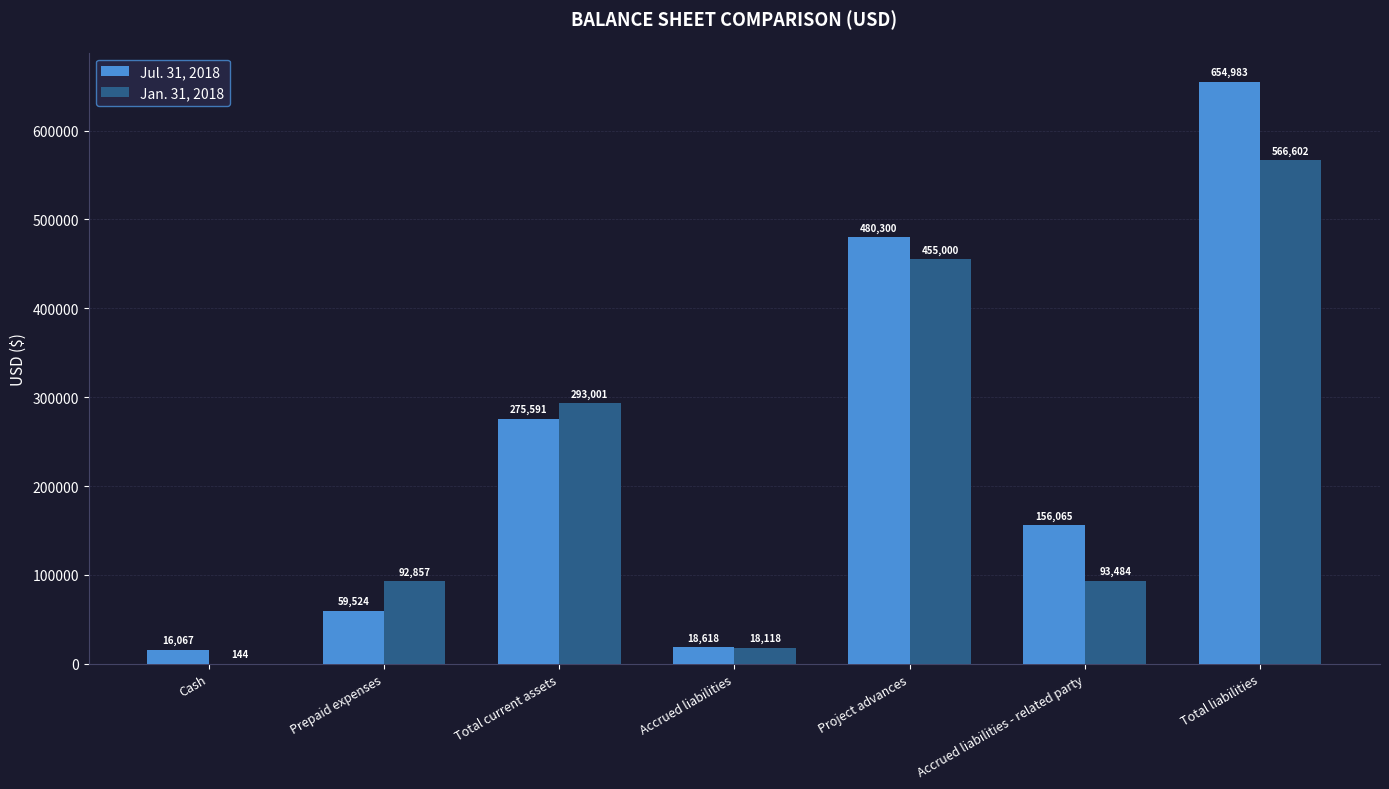

What is the sum of all Jan. 31, 2018 values?

1519206